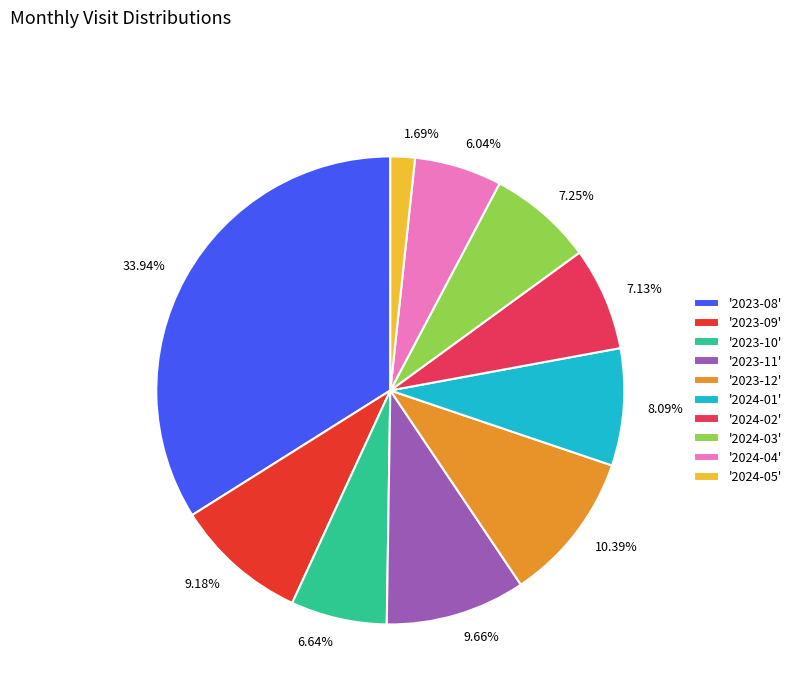

Do 9.18% and 8.09% together represent more than half of the pie?

No